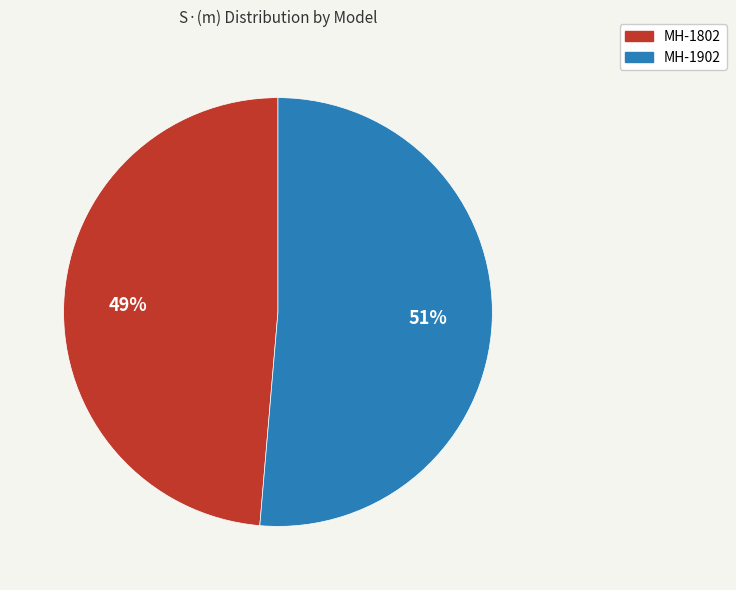

To the nearest percent, what percentage of the pie is MH-1802?

49%